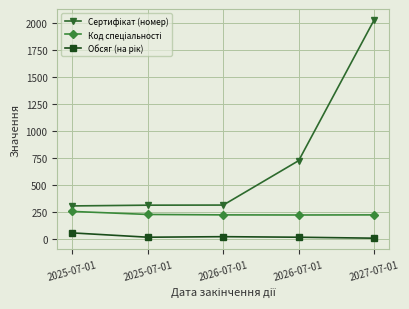

How many data points does each series have?

5